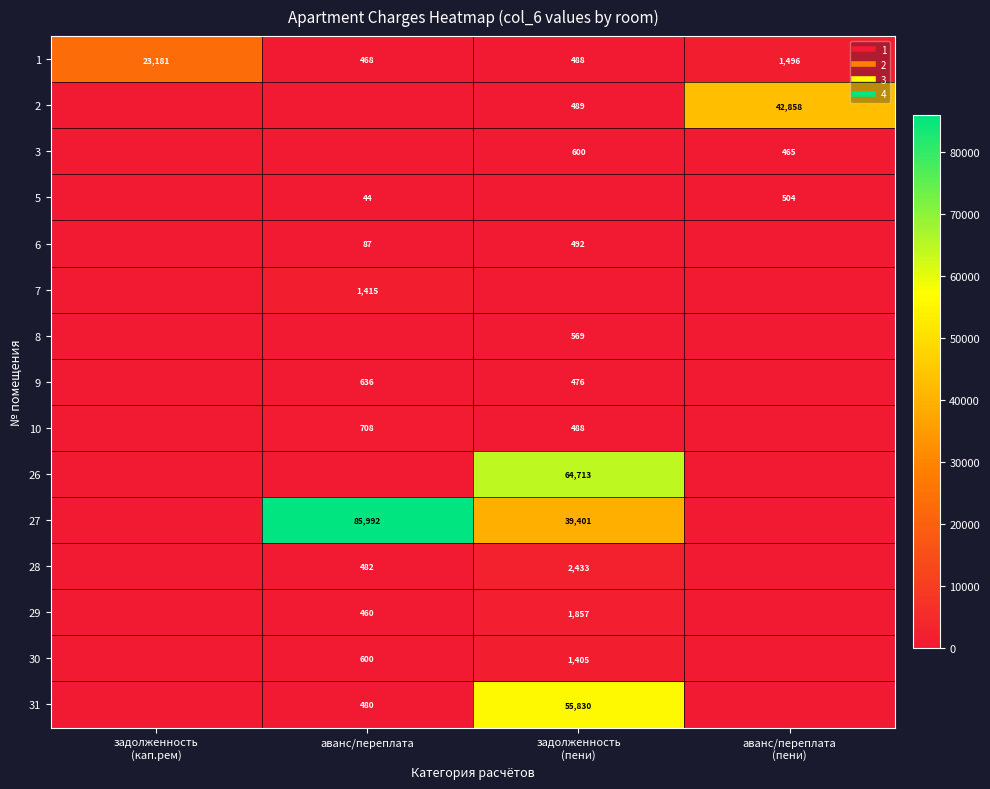

Which series has the largest total across all categories?

27